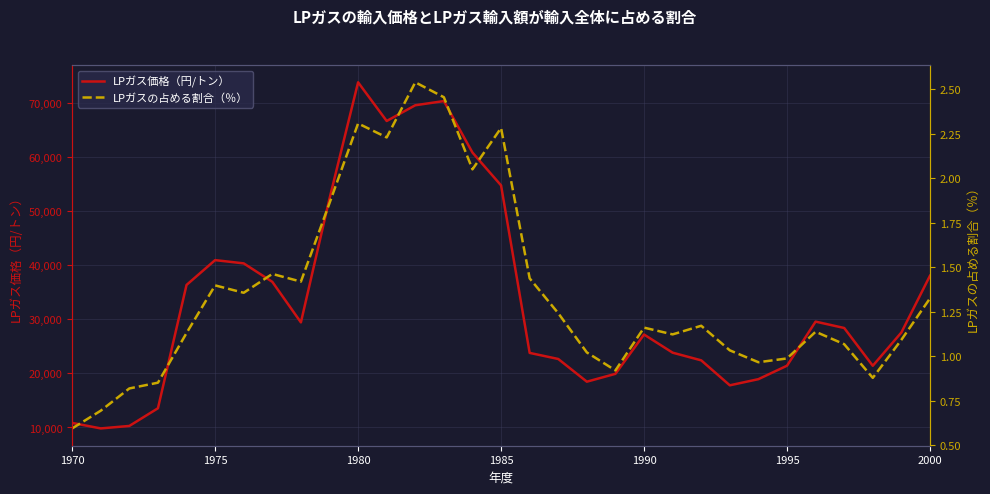

At which label does LPガス価格（円/トン） reach its peak?

1980